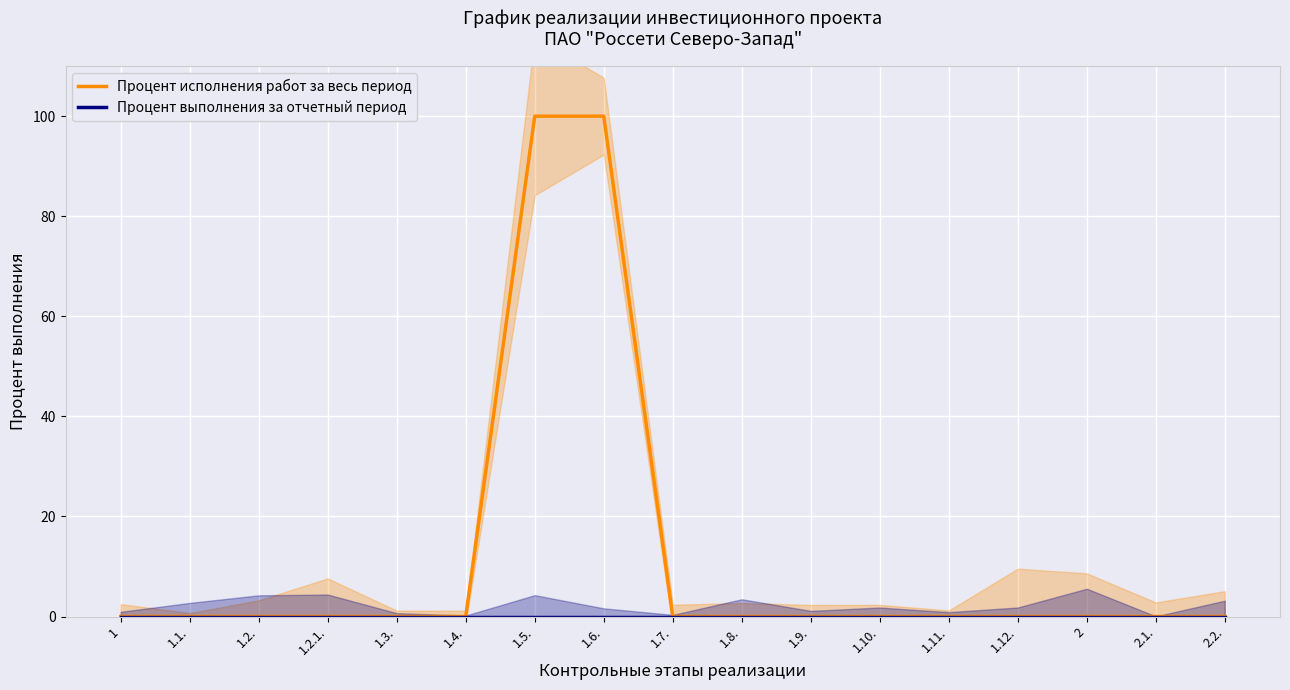

How many values in Процент исполнения работ за весь период are above zero?

2